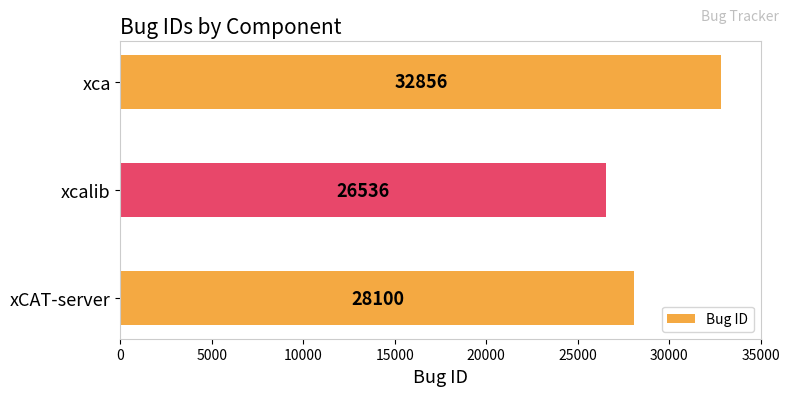

Rank the categories by value from highest to lowest.

xca, xCAT-server, xcalib